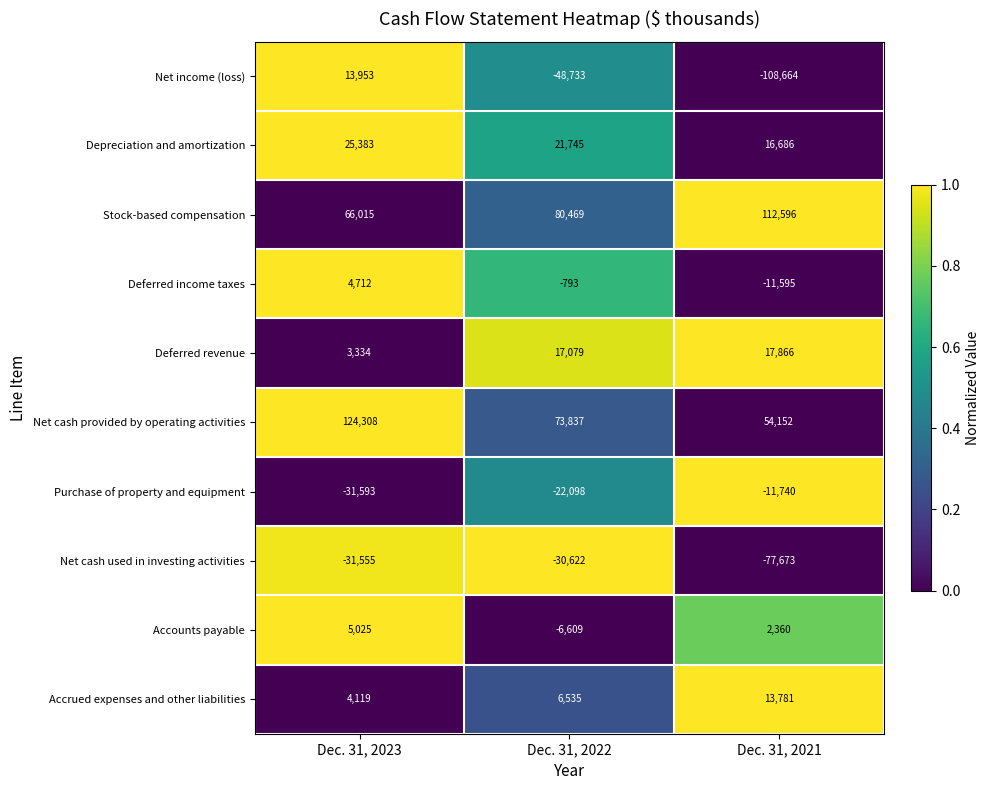

Is the value of Deferred income taxes at Dec. 31, 2021 greater than the value of Depreciation and amortization at Dec. 31, 2023?

No